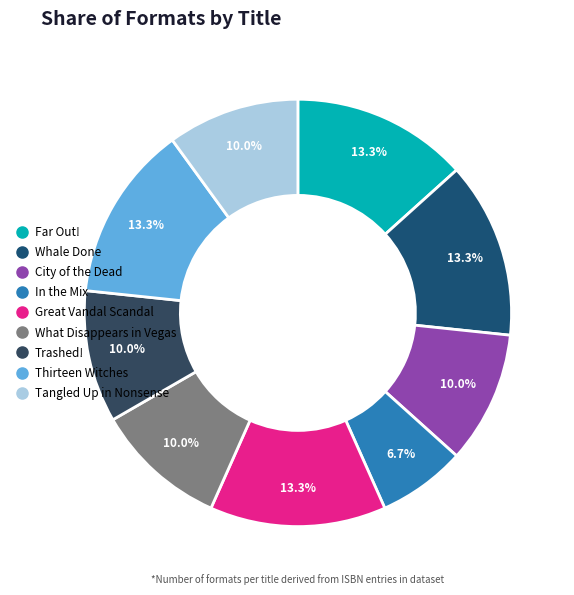

To the nearest percent, what percentage of the pie is Trashed!?

10%